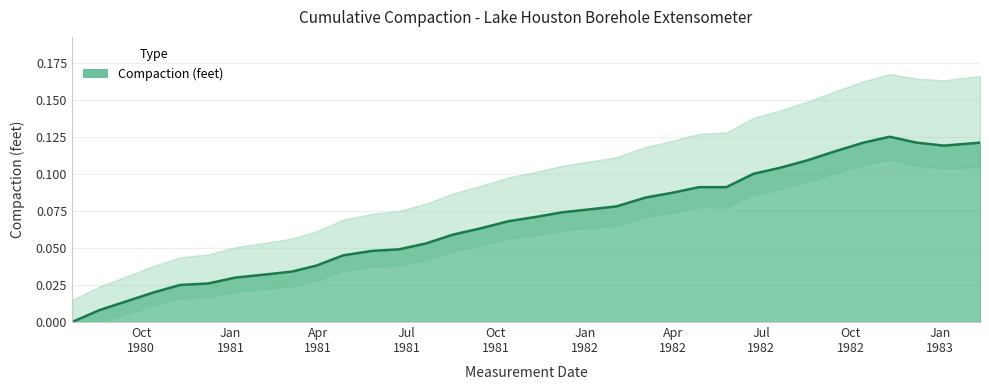

List the labels in order of value, largest first.

1982-11-10, 1982-10-14, 1982-12-08, 1983-02-11, 1983-01-05, 1982-09-14, 1982-08-17, 1982-07-20, 1982-06-23, 1982-04-28, 1982-05-26, 1982-03-30, 1982-03-04, 1982-02-02, 1982-01-05, 1981-12-08, 1981-11-12, 1981-10-14, 1981-09-14, 1981-08-18, 1981-07-21, 1981-06-23, 1981-05-27, 1981-04-27, 1981-03-30, 1981-03-05, 1981-02-05, 1981-01-06, 1980-12-09, 1980-11-10, 1980-10-14, 1980-09-16, 1980-08-19, 1980-07-22